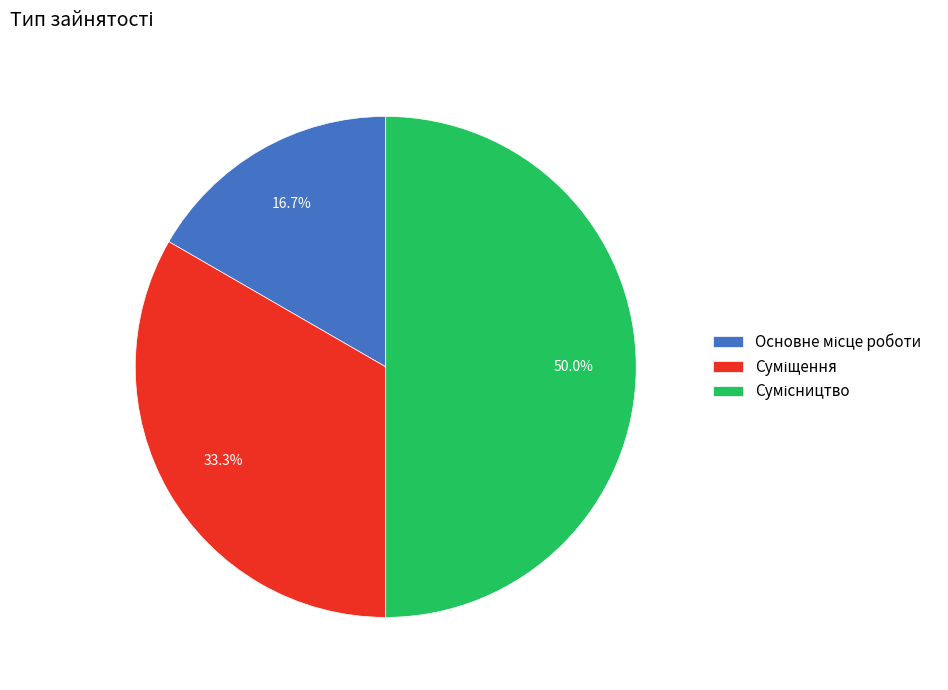

Count the number of slices in the pie.

3